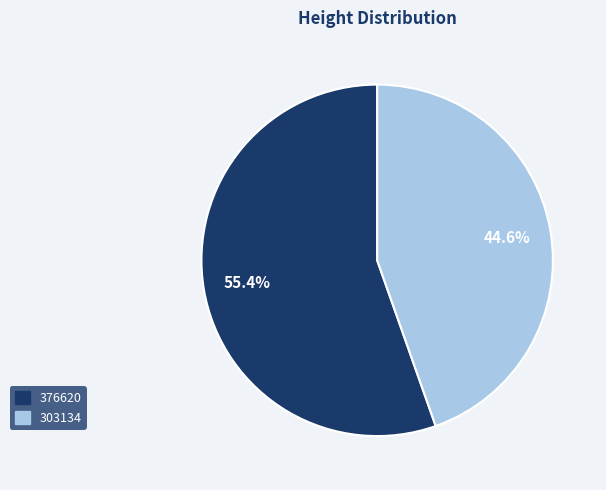

How many segments does this pie chart have?

2